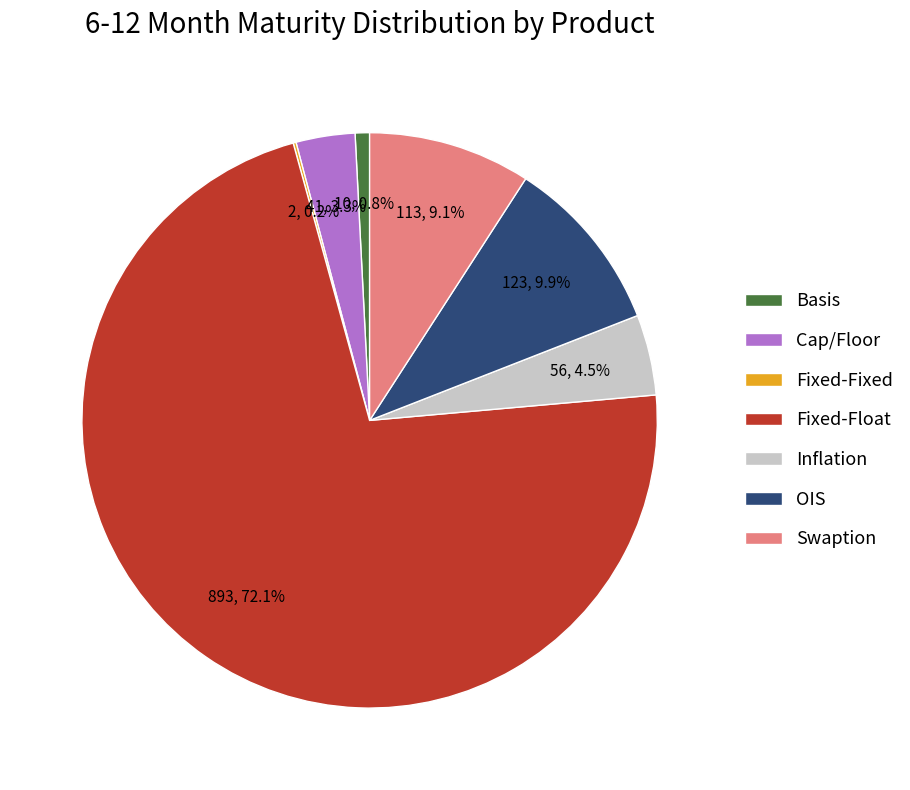

To the nearest percent, what portion does Cap/Floor represent?

3%